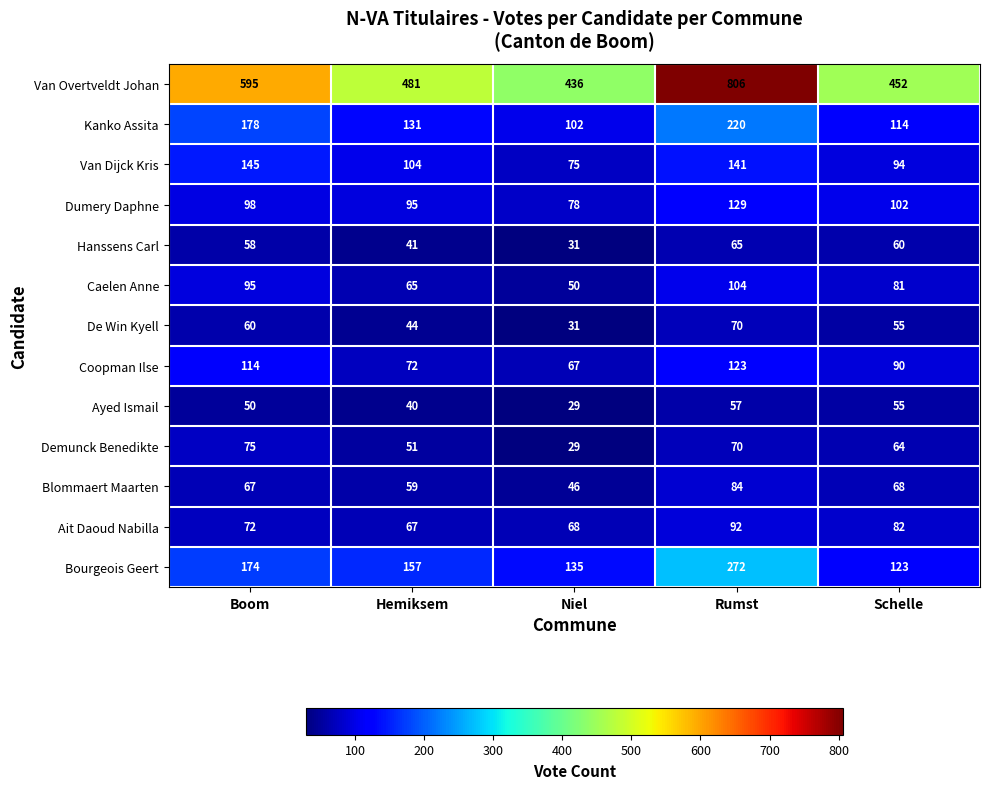

Count the number of data series in this chart.

13